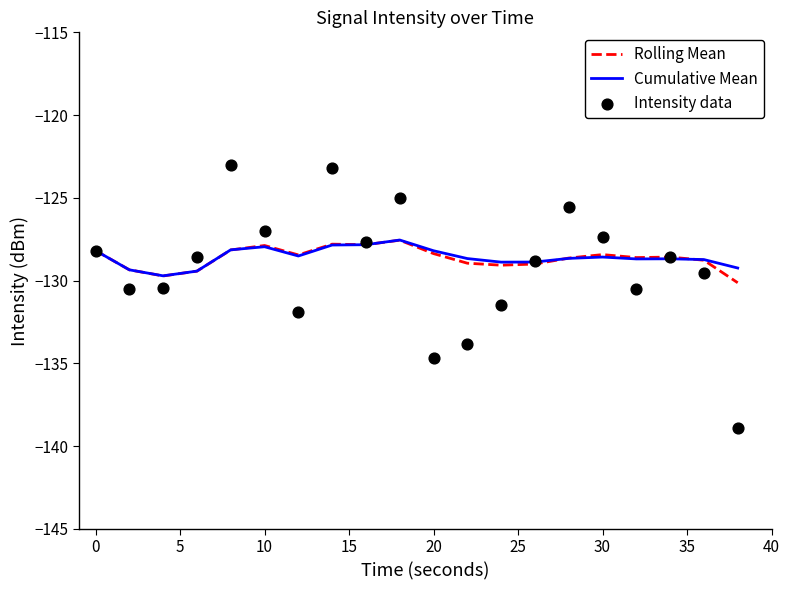

Which series reaches the maximum Y coordinate?

Intensity data